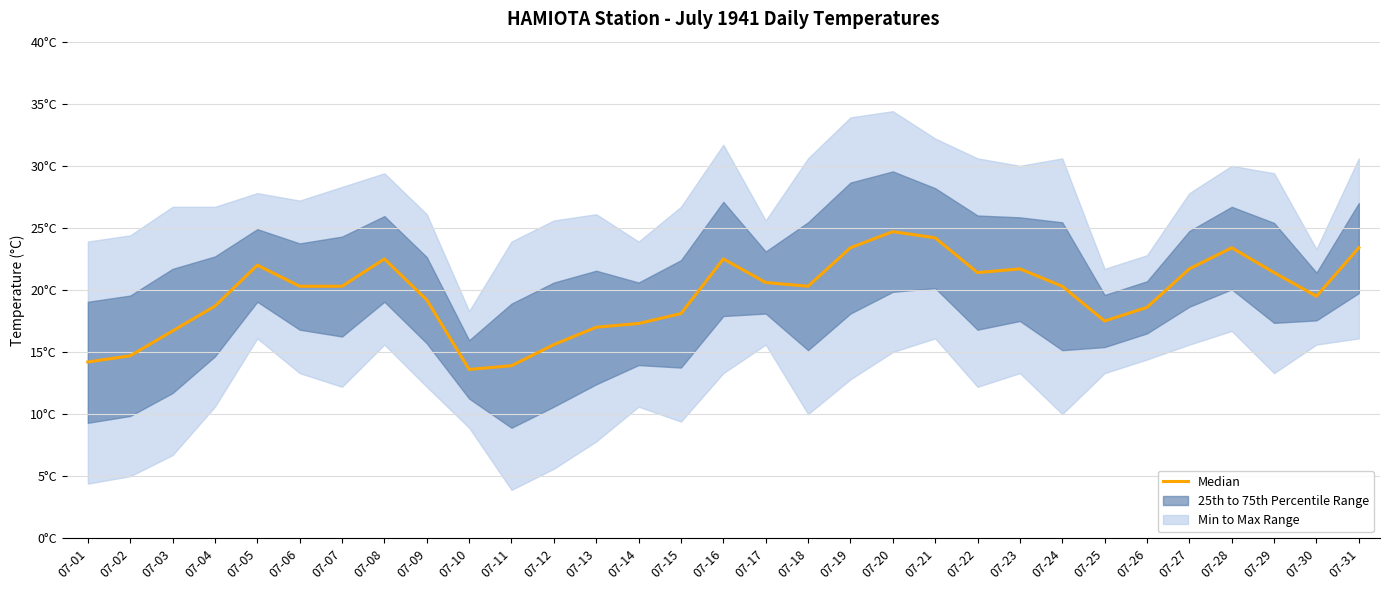

Rank the categories by value from lowest to highest.

07-10, 07-11, 07-01, 07-02, 07-12, 07-03, 07-13, 07-14, 07-25, 07-15, 07-26, 07-04, 07-09, 07-30, 07-06, 07-07, 07-18, 07-24, 07-17, 07-22, 07-29, 07-23, 07-27, 07-05, 07-08, 07-16, 07-19, 07-28, 07-31, 07-21, 07-20